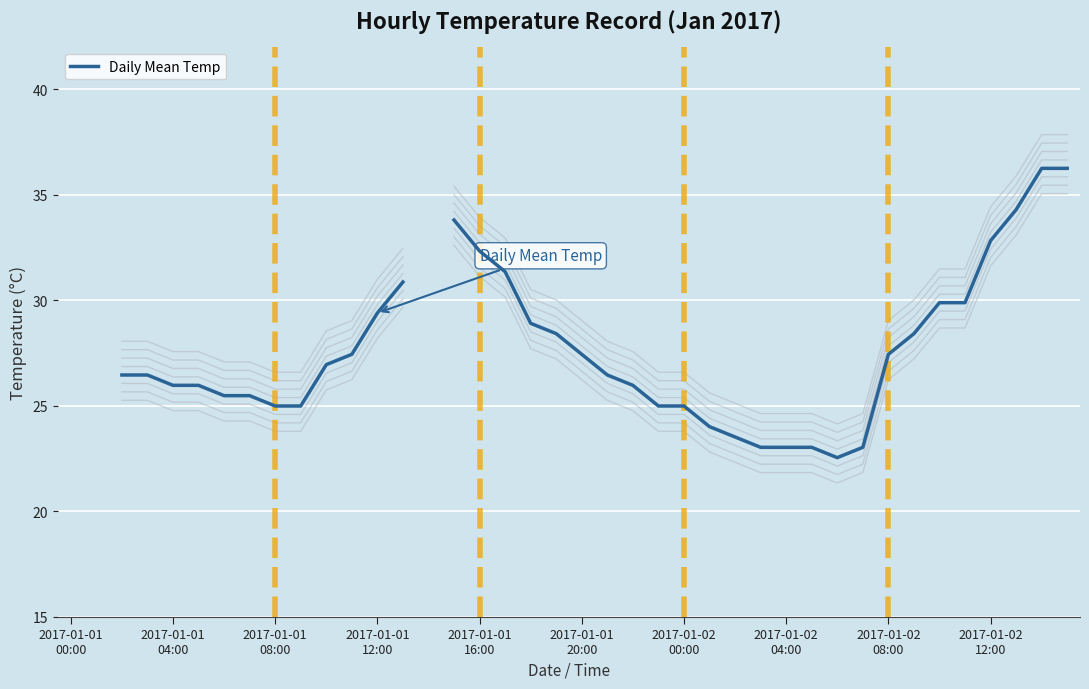

Is it true that the value at 2017-01-01
08:00 is 17.0?

False